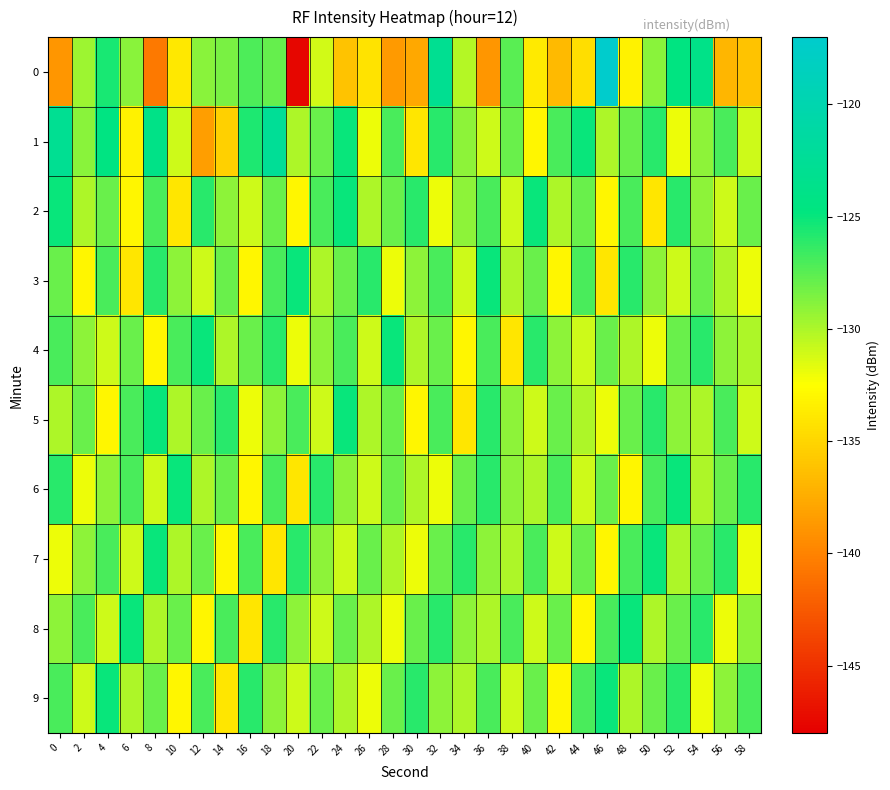

At how many categories does at least one series exceed -121?

1